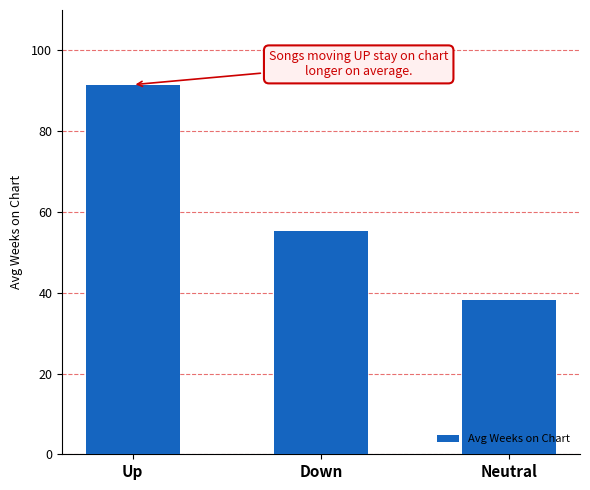

Rank the categories by value from highest to lowest.

Up, Down, Neutral